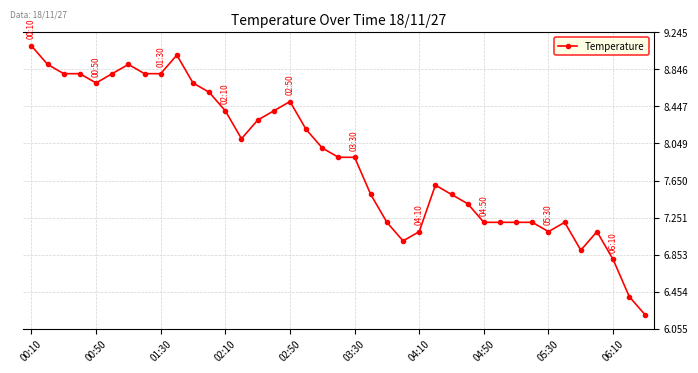

What is the greatest value displayed?

9.1